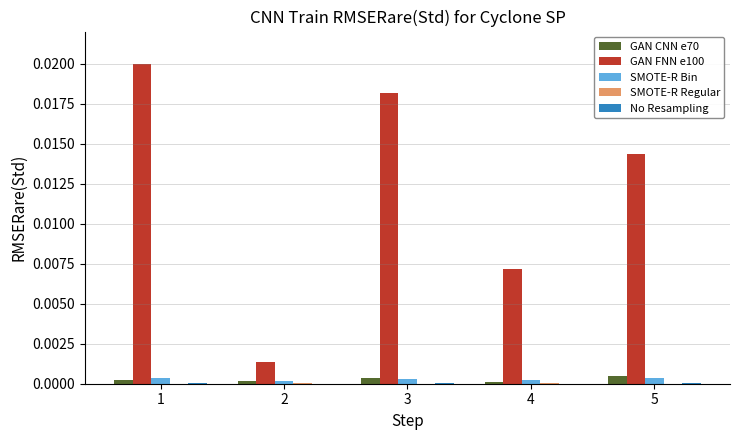

Are the bars grouped side by side (vs. stacked)?

Yes